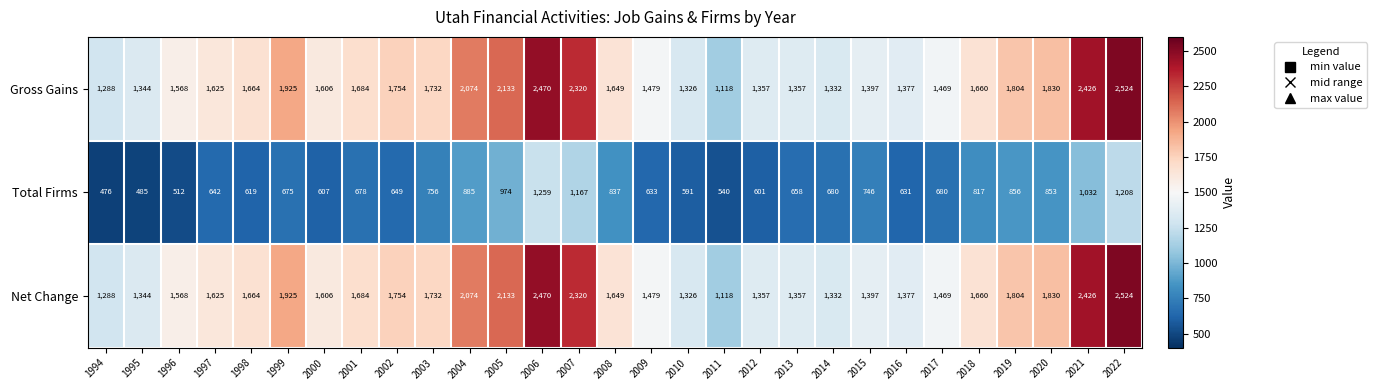

What is the difference between the Gross Gains values at 1995 and 1997?

281